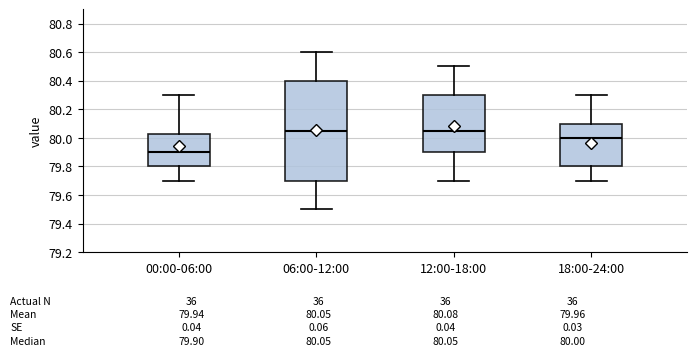

Which box's median line is the lowest?

00:00-06:00